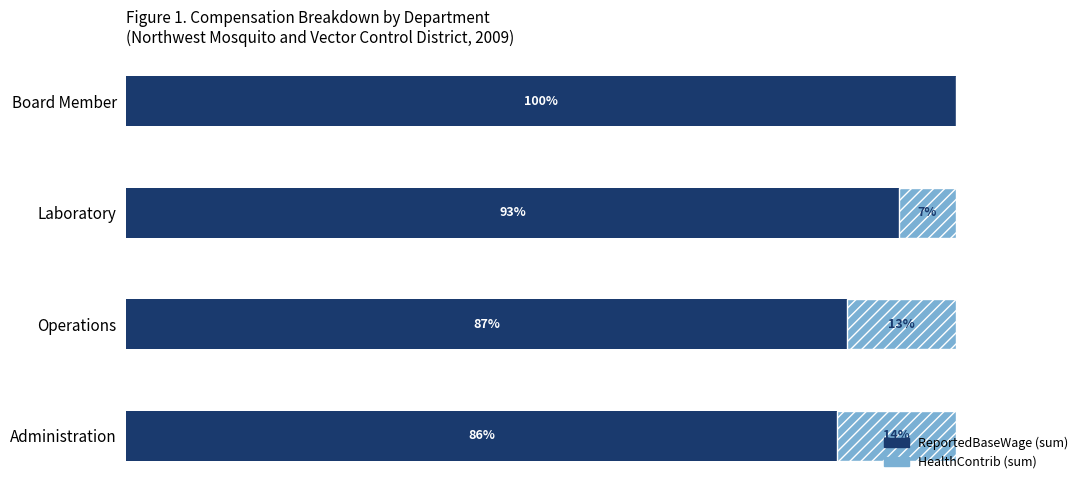

At which label does ReportedBaseWage (sum) reach its peak?

Board Member